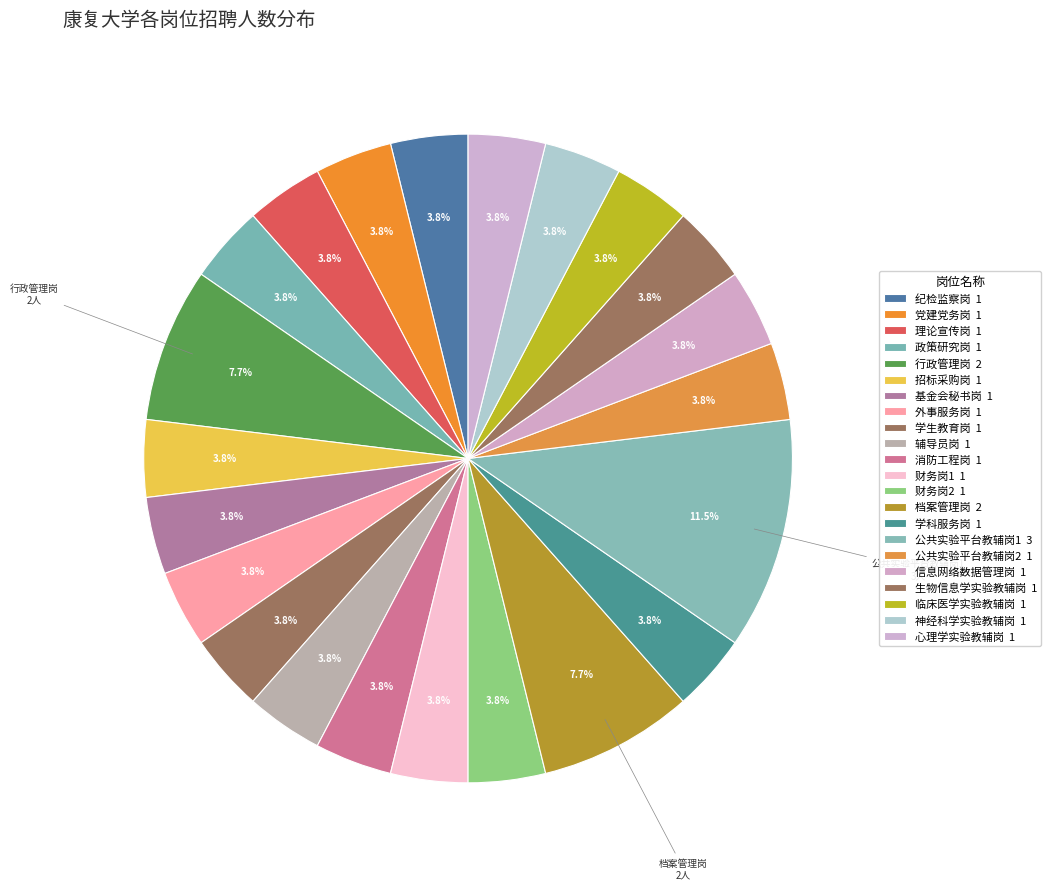

Count the number of slices in the pie.

22